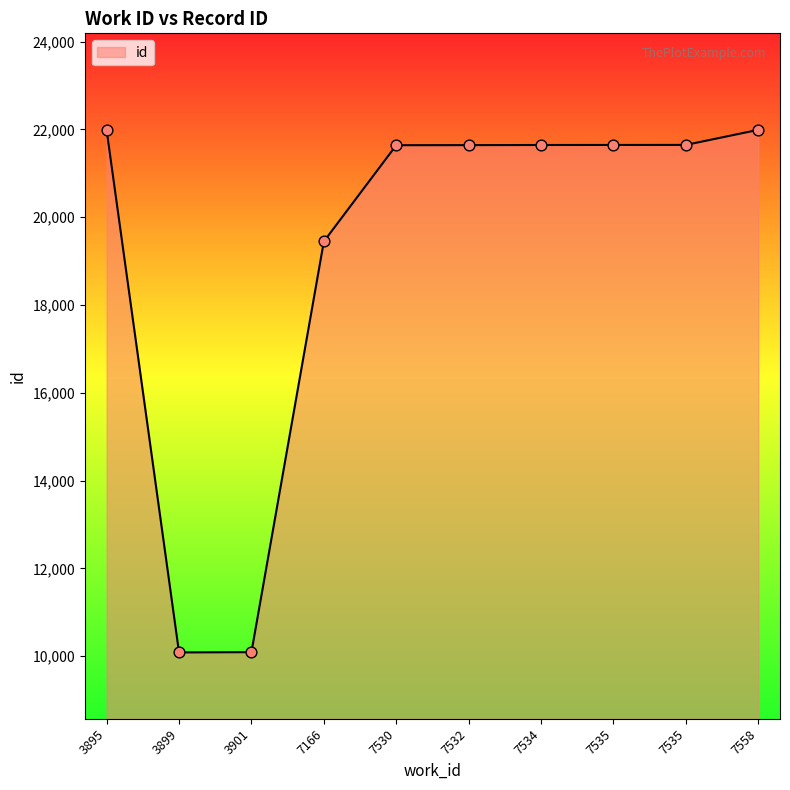

What is the ratio of the value at 3901 to the value at 7534?

0.5